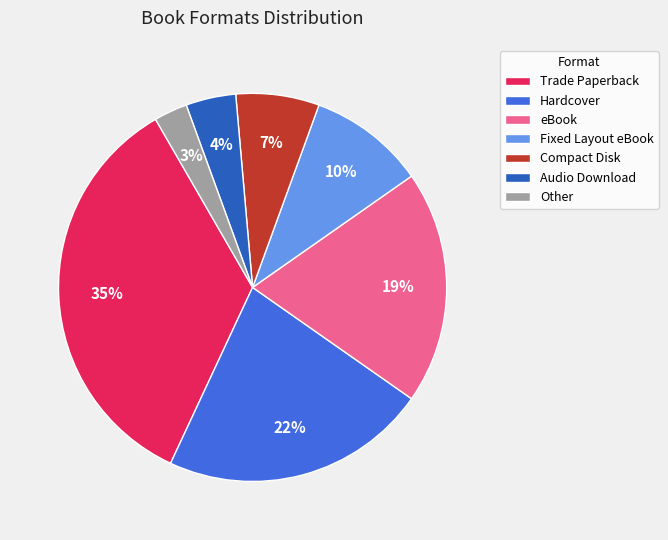

To the nearest percent, what percentage of the pie is Trade Paperback?

35%